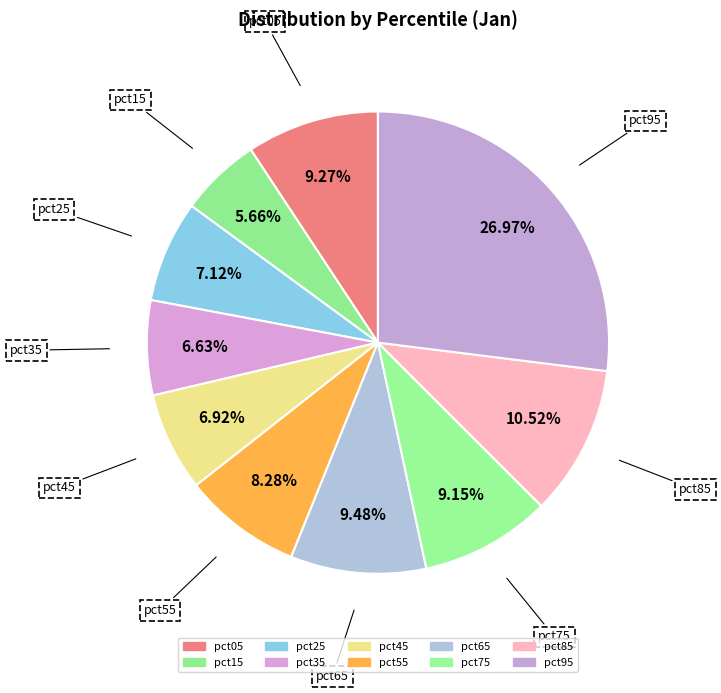

Does pct95 represent more than half of the total?

No